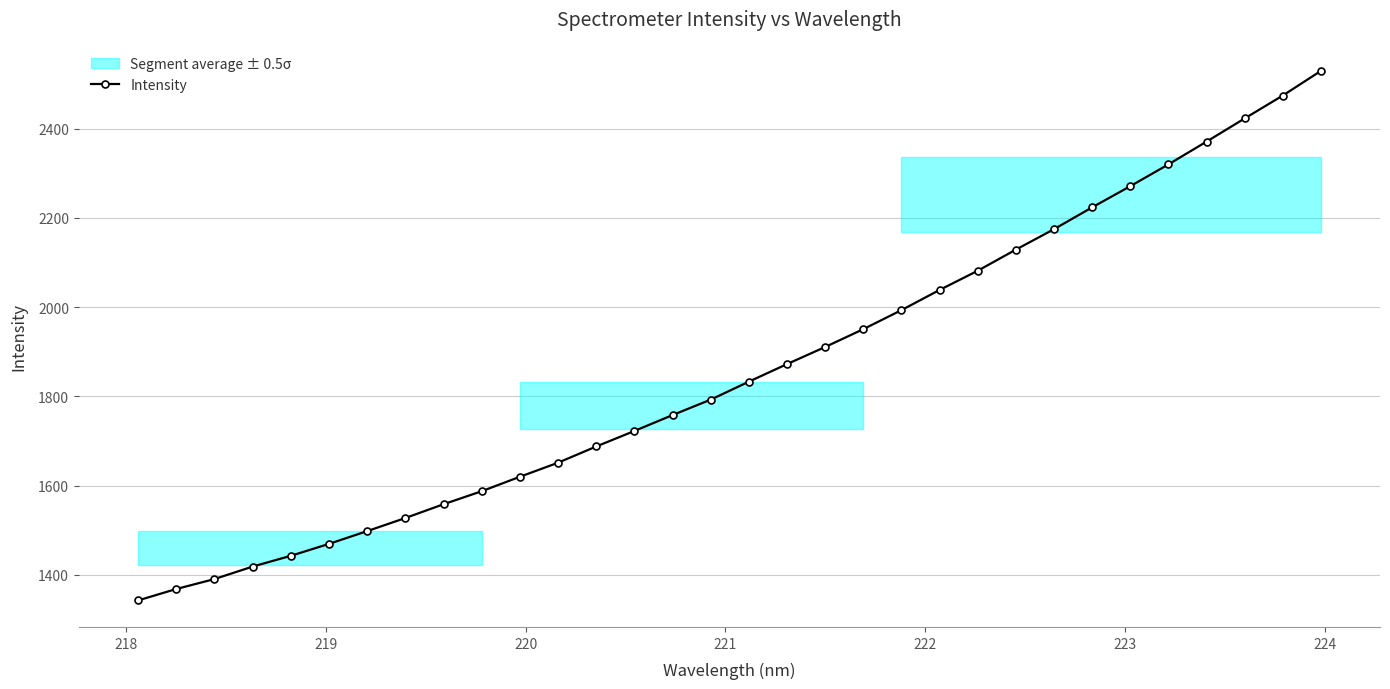

What is the value of the Intensity point at the 29th from the left?

2371.0